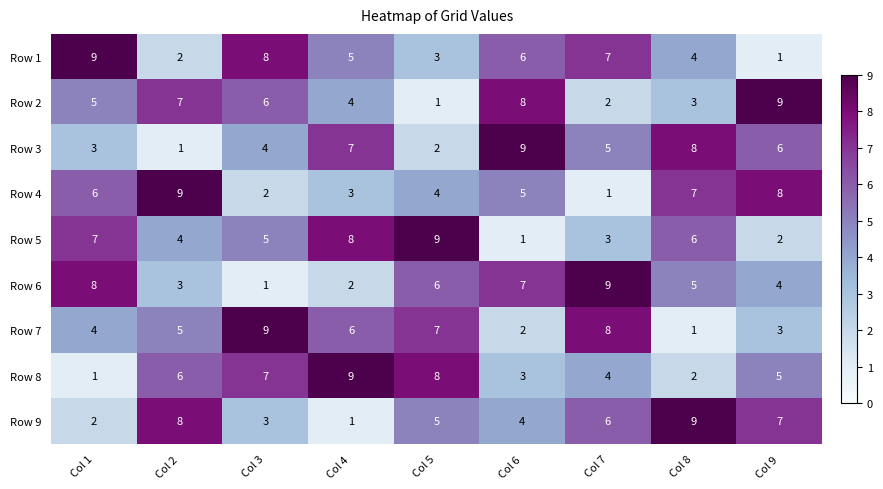

What value does the Row 1 series have at Col 1?

9